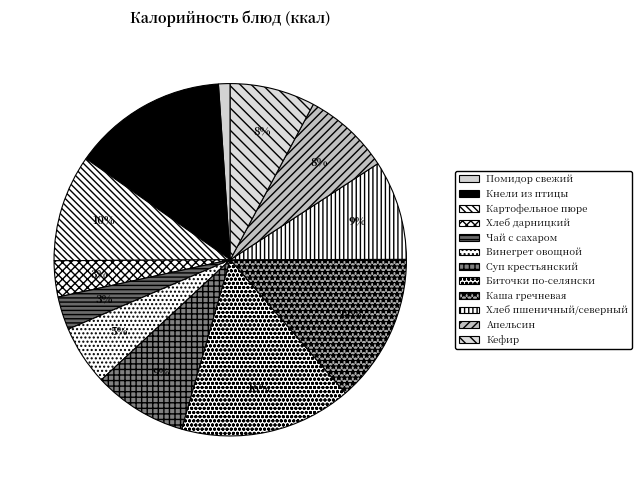

What is the ratio of the value at Каша гречневая to the value at Кефир?

1.8